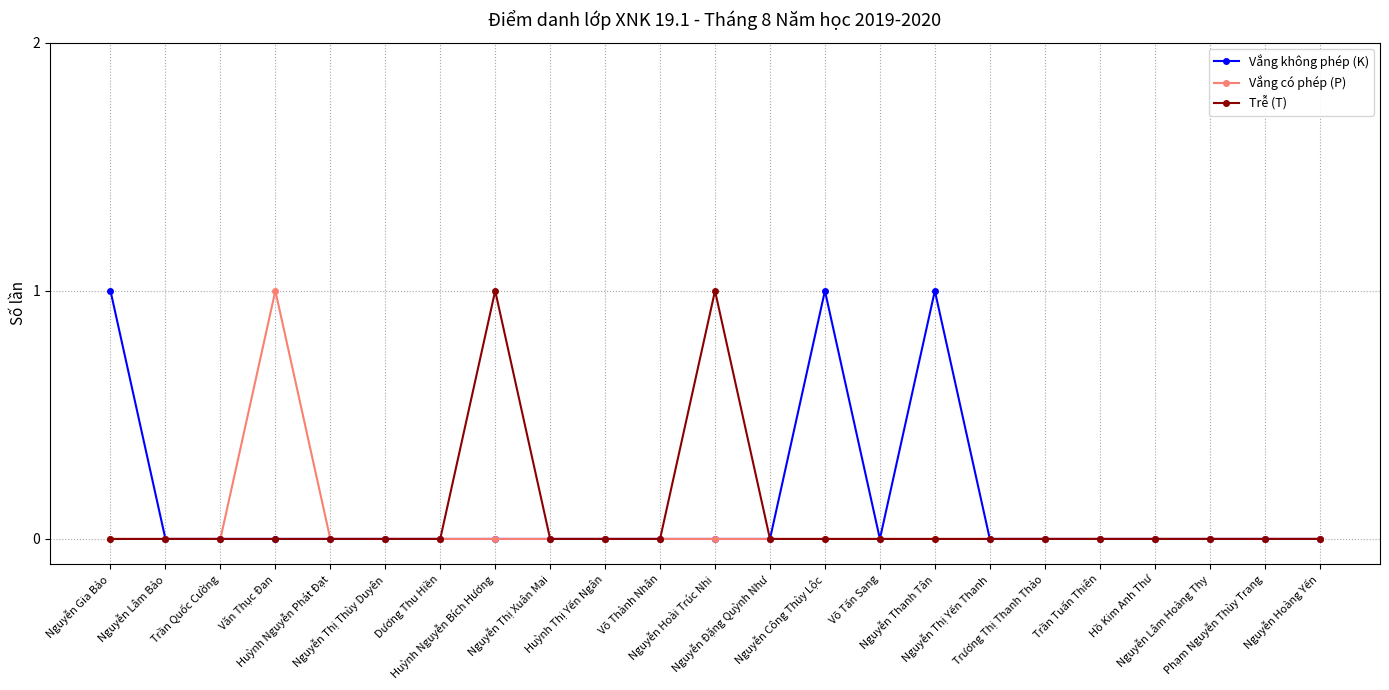

True or false: Vắng không phép (K) has a value of 0 at Huỳnh Nguyễn Phát Đạt.

True